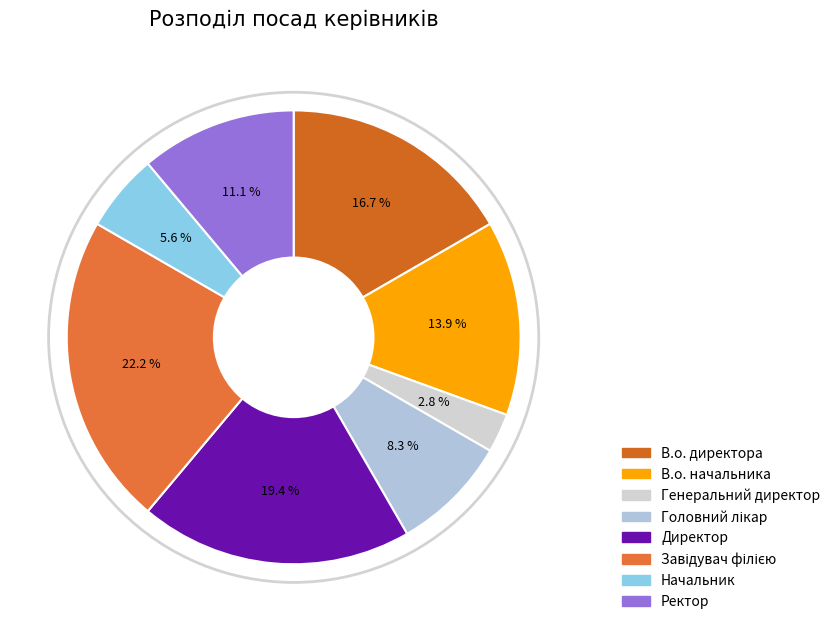

How many slices are in this pie chart?

8